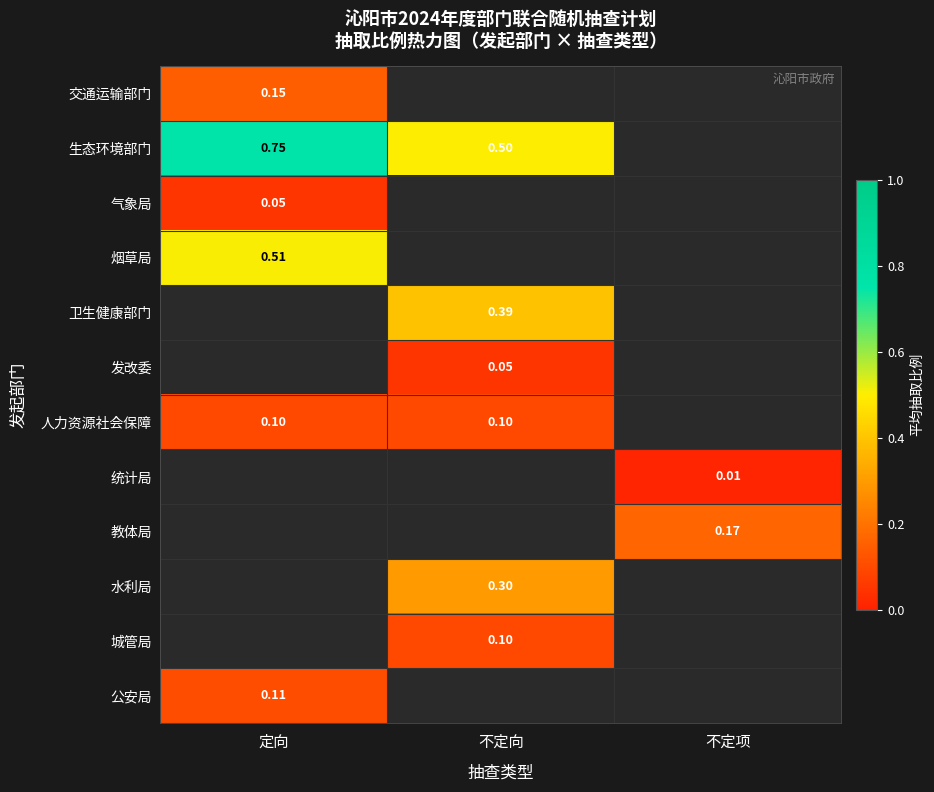

What is the highest value of the 人力资源社会保障 series?

0.1